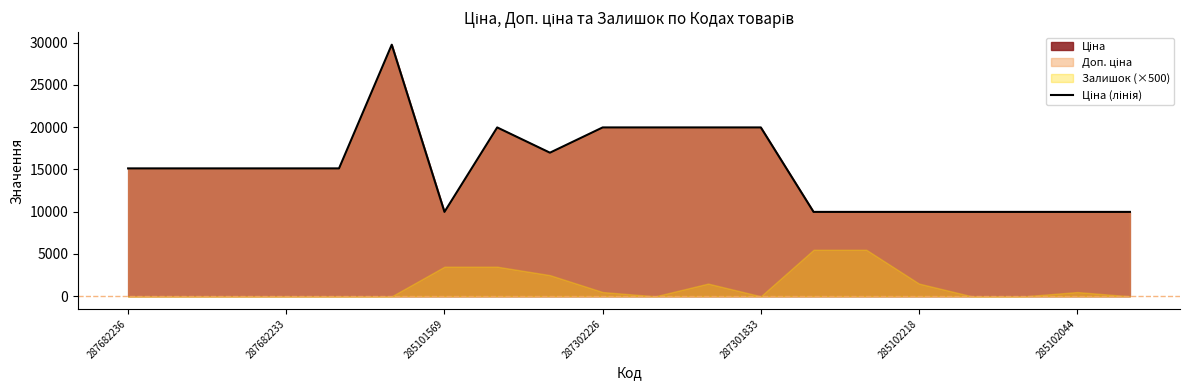

How many lines are shown in the chart?

1